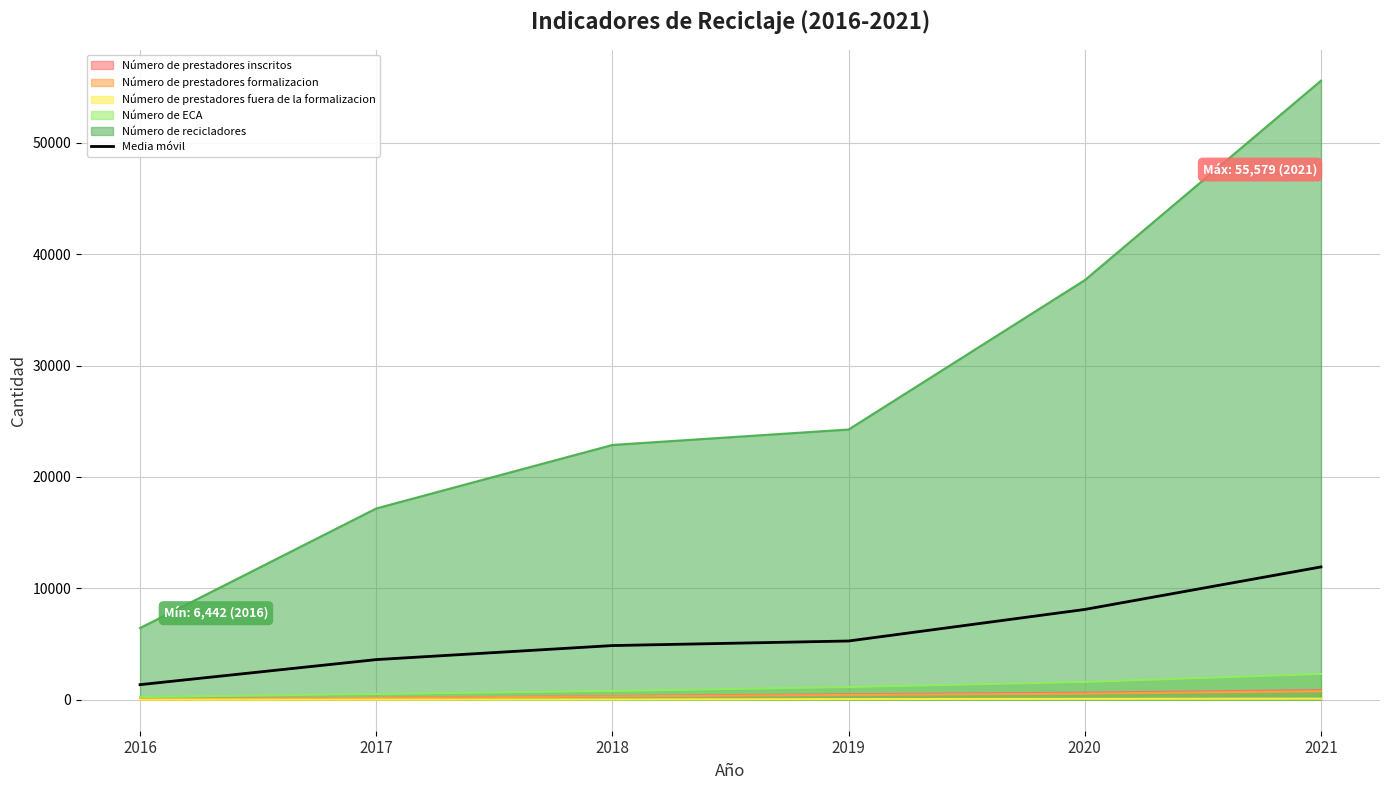

How many data points does each series have?

6